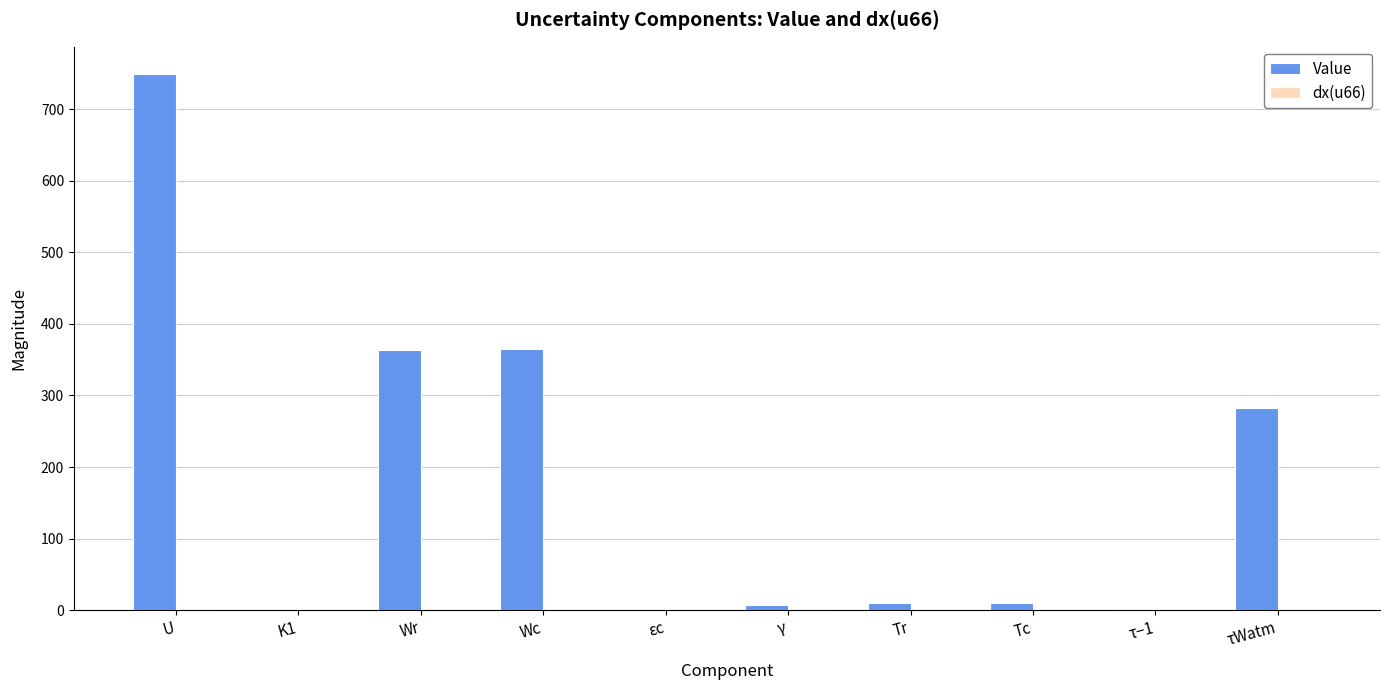

The value of Value at τWatm is 282.7. True or false?

True